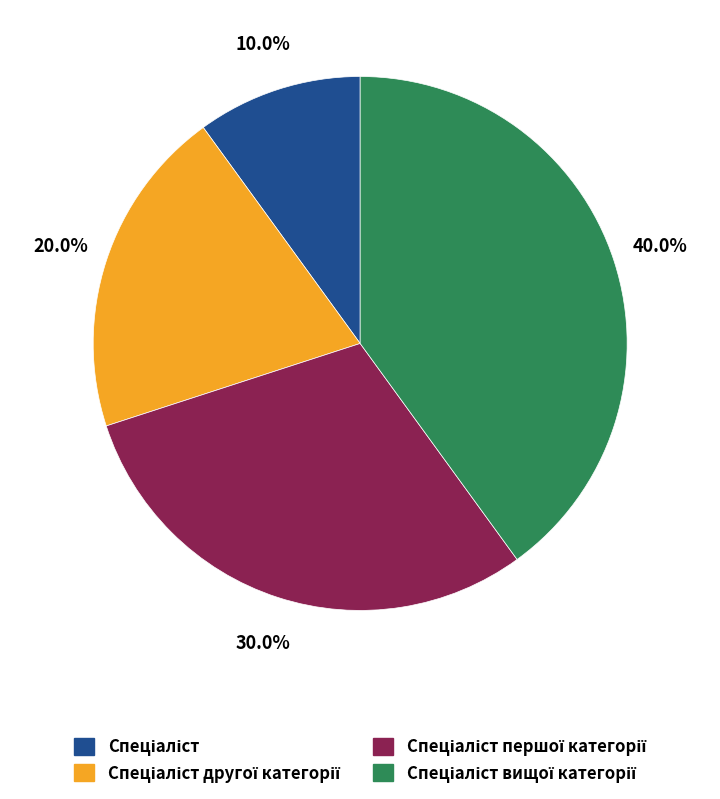

Is there any slice that represents more than half of the pie?

No